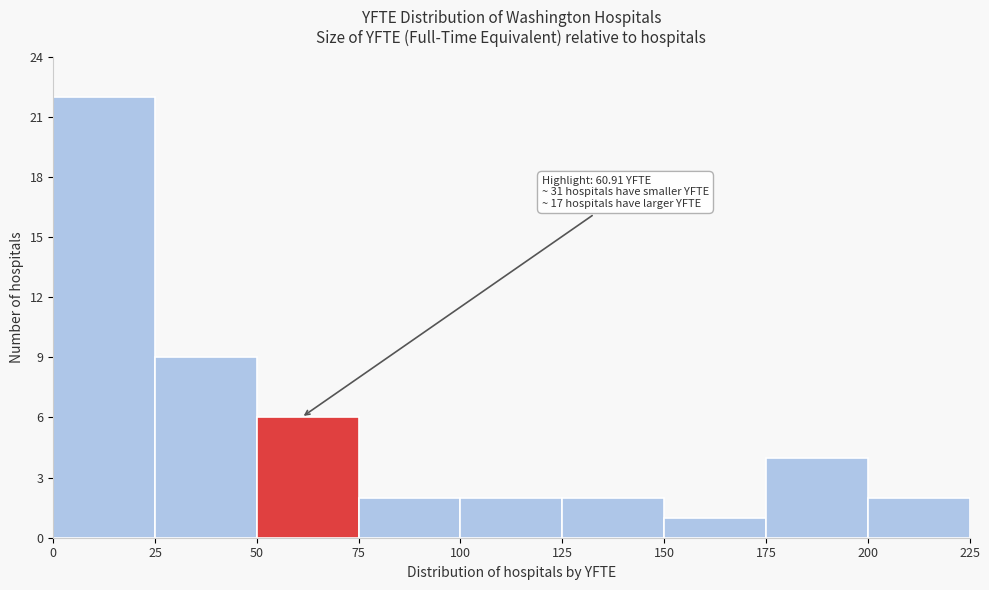

Over which range of the x-axis is the bar tallest?

0 to 25